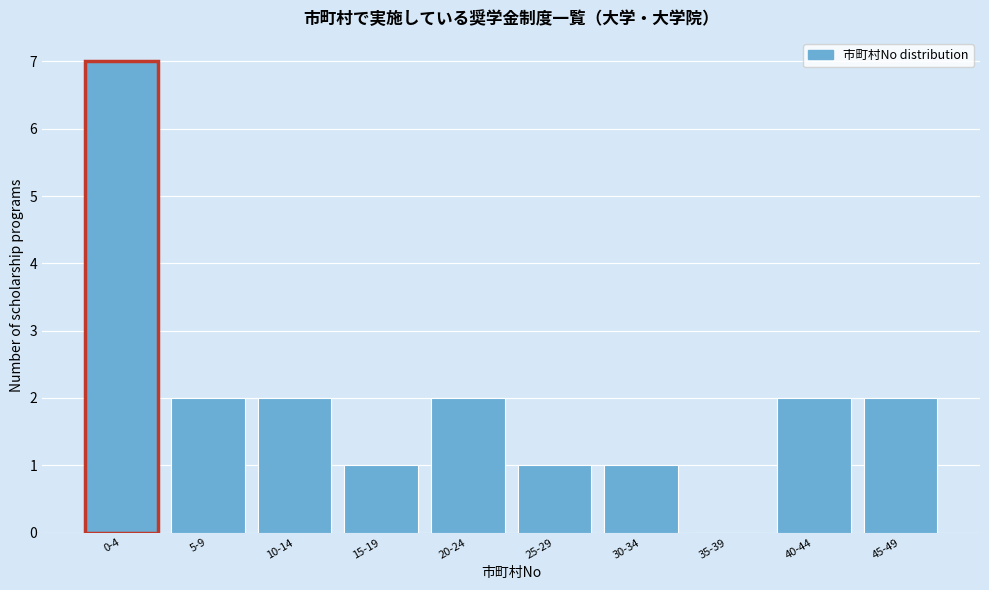

Reading left to right, extract all data points from this chart.

0-4=7	5-9=2	10-14=2	15-19=1	20-24=2	25-29=1	30-34=1	35-39=0	40-44=2	45-49=2